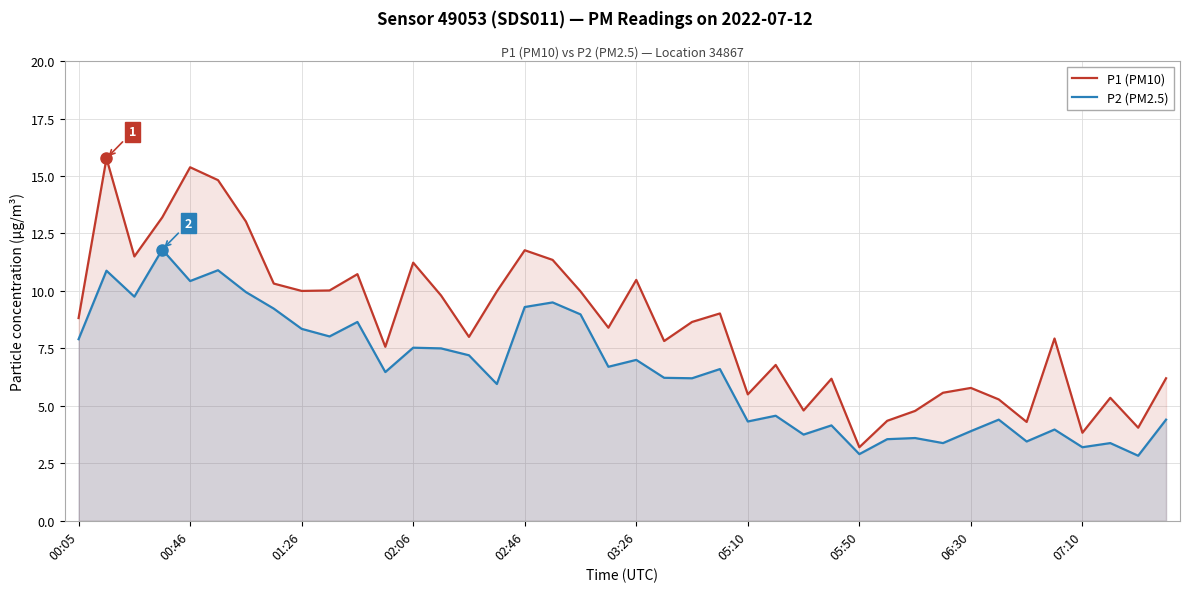

What is the average value of the P2 (PM2.5) series?

6.5